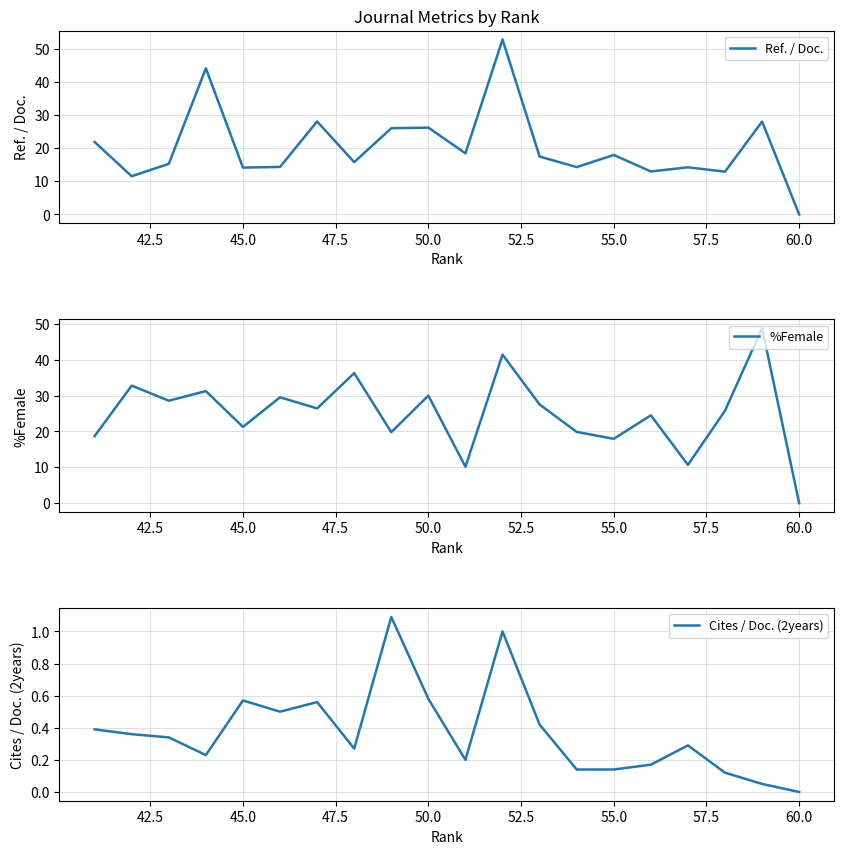

What is the average value of the Ref. / Doc. series?

20.3